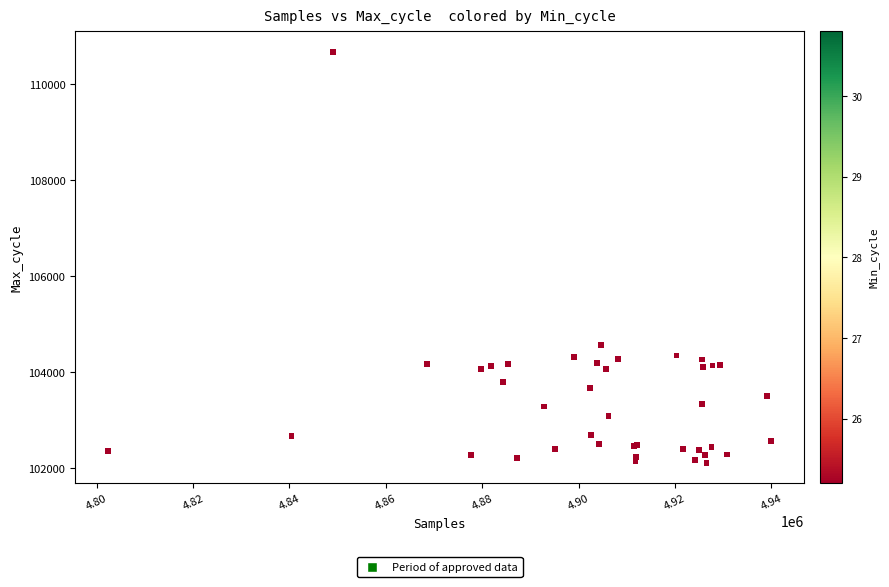

What Y value in the scatter plot is closest to 106395?

104565